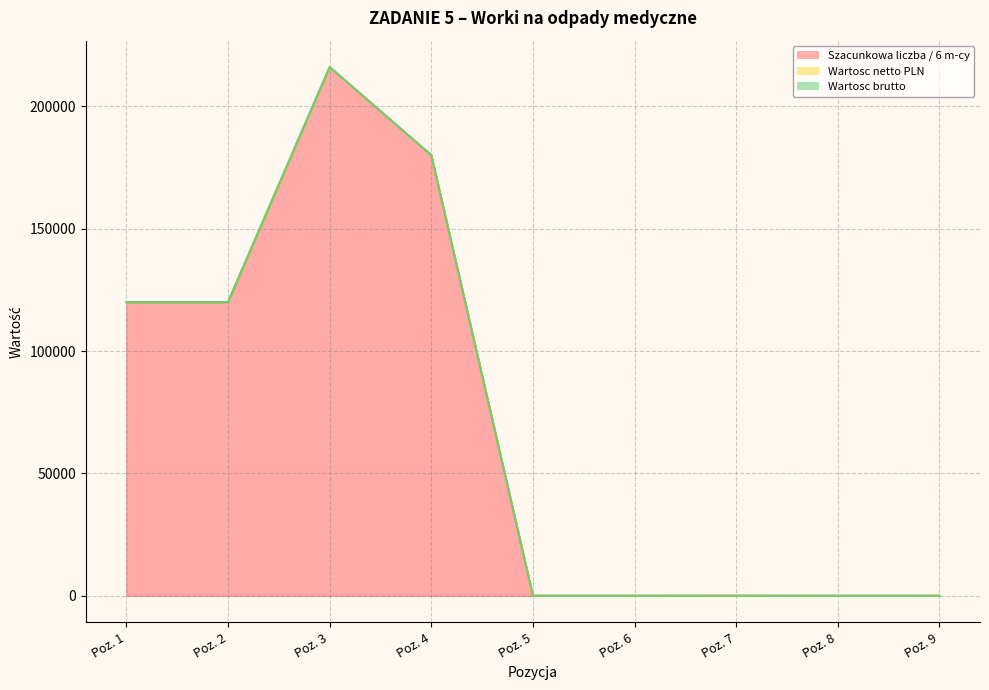

True or false: Wartosc brutto and Wartosc netto PLN cross at least once.

False